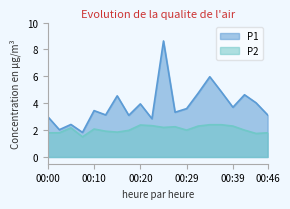

True or false: P2 and P1 cross at least once.

False